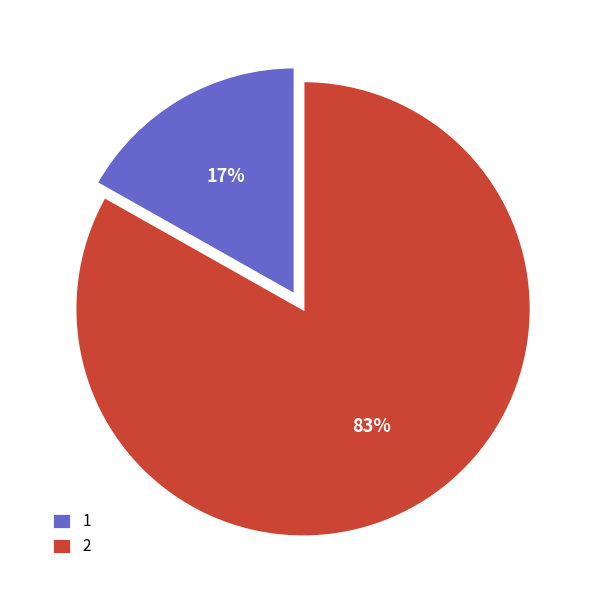

Which slice is the smallest?

1